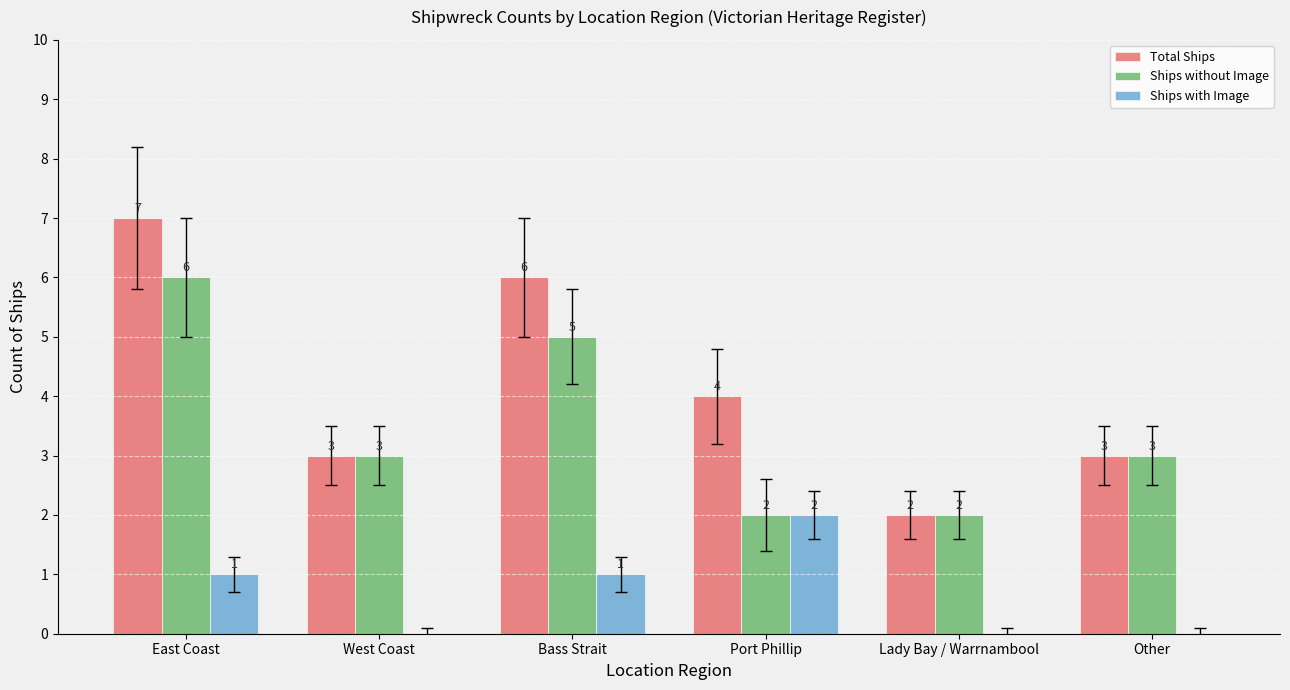

The value of Ships without Image at Bass Strait is 8. True or false?

False